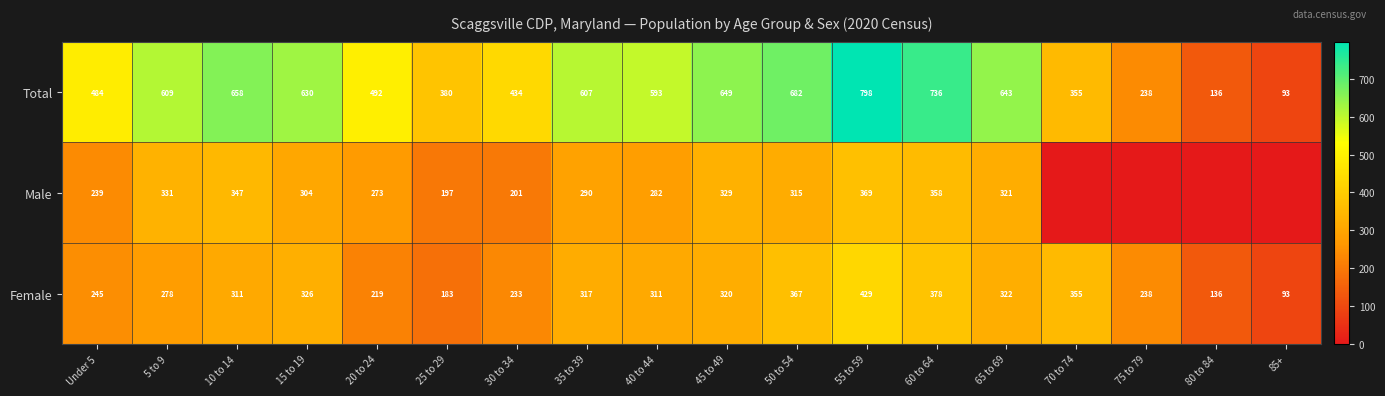

List the labels in order of Total value, smallest first.

85+, 80 to 84, 75 to 79, 70 to 74, 25 to 29, 30 to 34, Under 5, 20 to 24, 40 to 44, 35 to 39, 5 to 9, 15 to 19, 65 to 69, 45 to 49, 10 to 14, 50 to 54, 60 to 64, 55 to 59